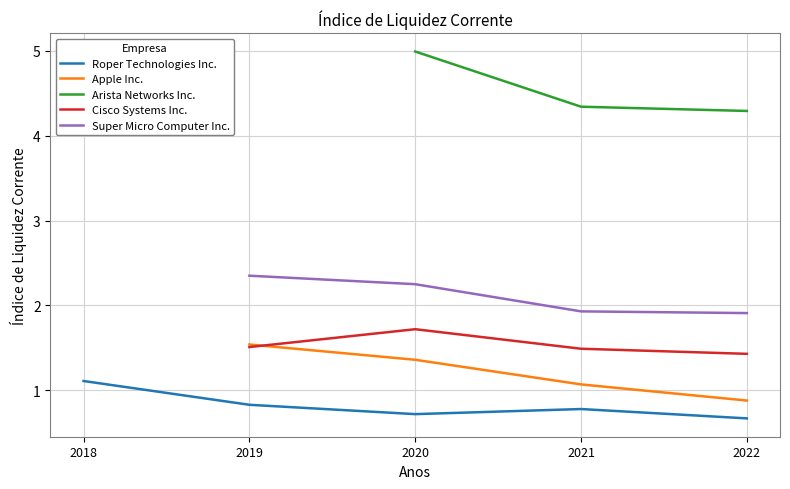

At 2020-12-31, list the series in order from largest to smallest.

Arista Networks Inc., Super Micro Computer Inc., Cisco Systems Inc., Apple Inc., Roper Technologies Inc.